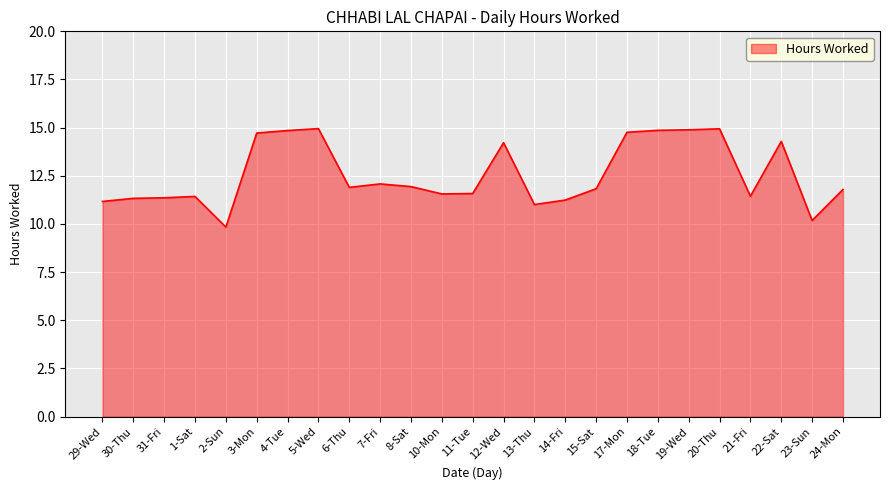

What is the ratio of the value at 18-Tue to the value at 20-Thu?

1.0